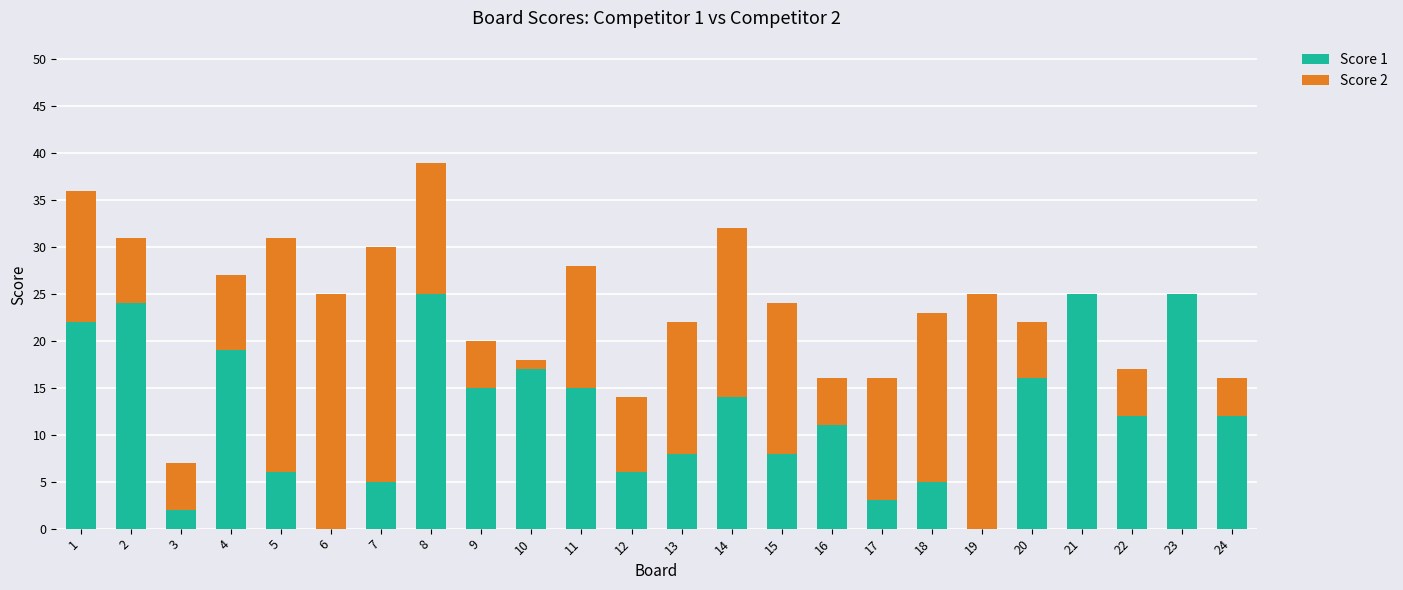

What is the total value across all series at 17?

16